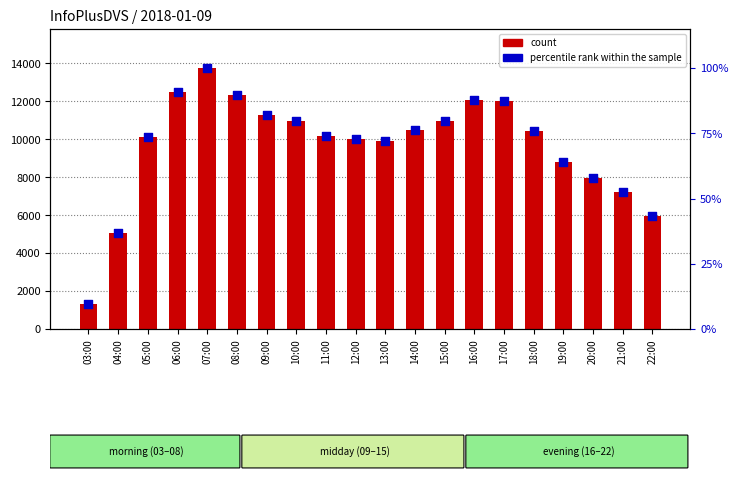

Which series has the largest Y range (max minus min)?

count